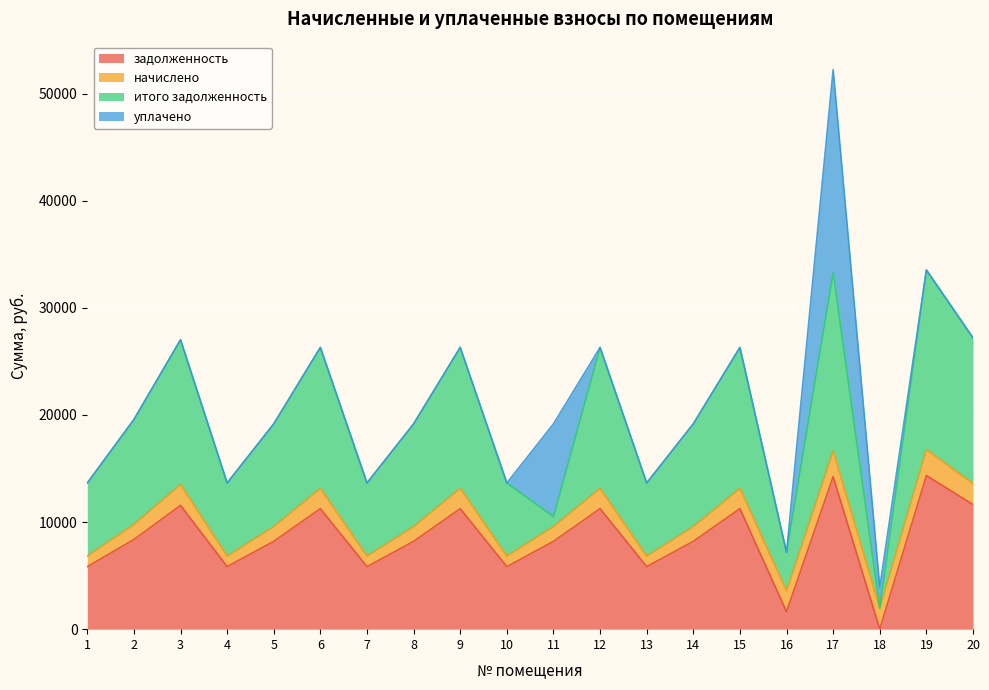

At which category is the sum across all series the highest?

17